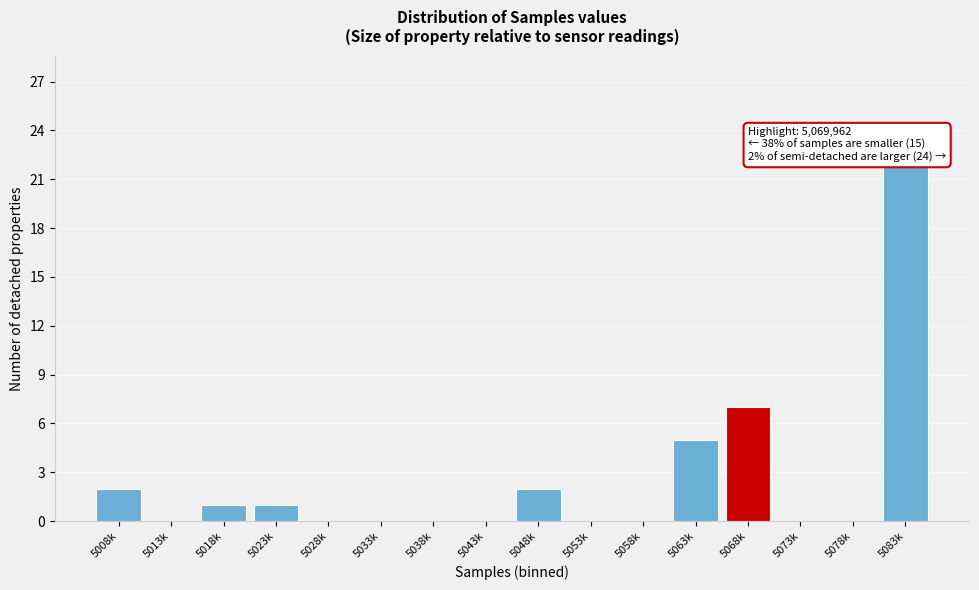

Reading left to right, transcribe all the data shown in this chart.

5008k=2	5013k=0	5018k=1	5023k=1	5028k=0	5033k=0	5038k=0	5043k=0	5048k=2	5053k=0	5058k=0	5063k=5	5068k=7	5073k=0	5078k=0	5083k=22